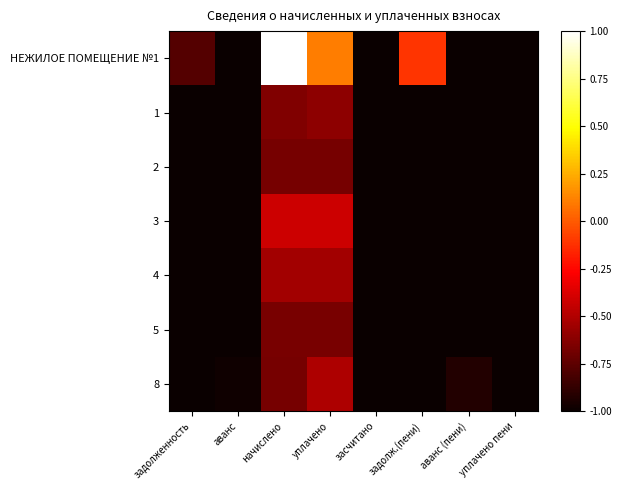

Reading right to left, list all the values displayed in this chart.

НЕЖИЛОЕ ПОМЕЩЕНИЕ №1: уплачено пени=-1.0	аванс (пени)=-1.0	задолж.(пени)=-0.1	засчитано=-1.0	уплачено=0.1	начислено=1.0	аванс=-1.0	задолженность=-0.8
1: уплачено пени=-1.0	аванс (пени)=-1.0	задолж.(пени)=-1.0	засчитано=-1.0	уплачено=-0.6	начислено=-0.6	аванс=-1.0	задолженность=-1.0
2: уплачено пени=-1.0	аванс (пени)=-1.0	задолж.(пени)=-1.0	засчитано=-1.0	уплачено=-0.7	начислено=-0.7	аванс=-1.0	задолженность=-1.0
3: уплачено пени=-1.0	аванс (пени)=-1.0	задолж.(пени)=-1.0	засчитано=-1.0	уплачено=-0.4	начислено=-0.4	аванс=-1.0	задолженность=-1.0
4: уплачено пени=-1.0	аванс (пени)=-1.0	задолж.(пени)=-1.0	засчитано=-1.0	уплачено=-0.5	начислено=-0.5	аванс=-1.0	задолженность=-1.0
5: уплачено пени=-1.0	аванс (пени)=-1.0	задолж.(пени)=-1.0	засчитано=-1.0	уплачено=-0.7	начислено=-0.7	аванс=-1.0	задолженность=-1.0
8: уплачено пени=-1.0	аванс (пени)=-0.9	задолж.(пени)=-1.0	засчитано=-1.0	уплачено=-0.5	начислено=-0.7	аванс=-1.0	задолженность=-1.0